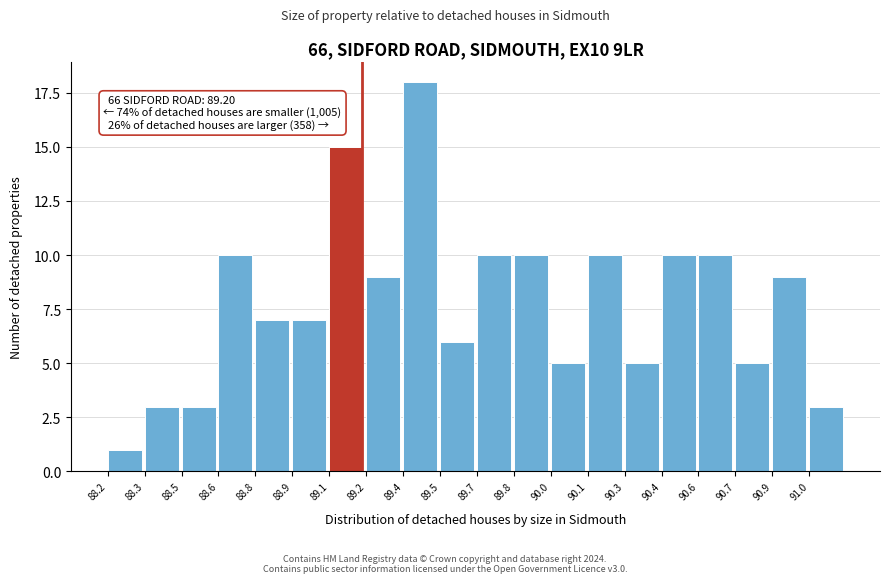

Reading left to right, extract all data points from this chart.

1	3	3	10	7	7	15	9	18	6	10	10	5	10	5	10	10	5	9	3